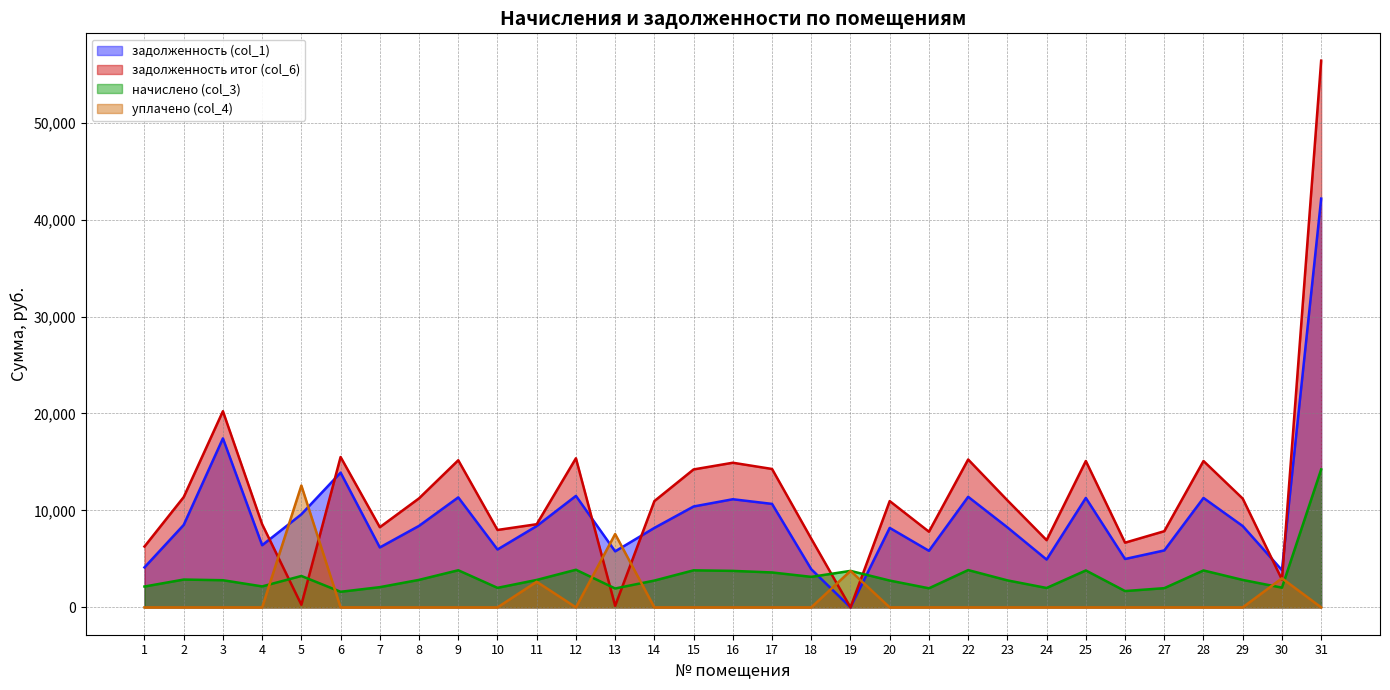

What is the total value across all series at 7?

16537.9